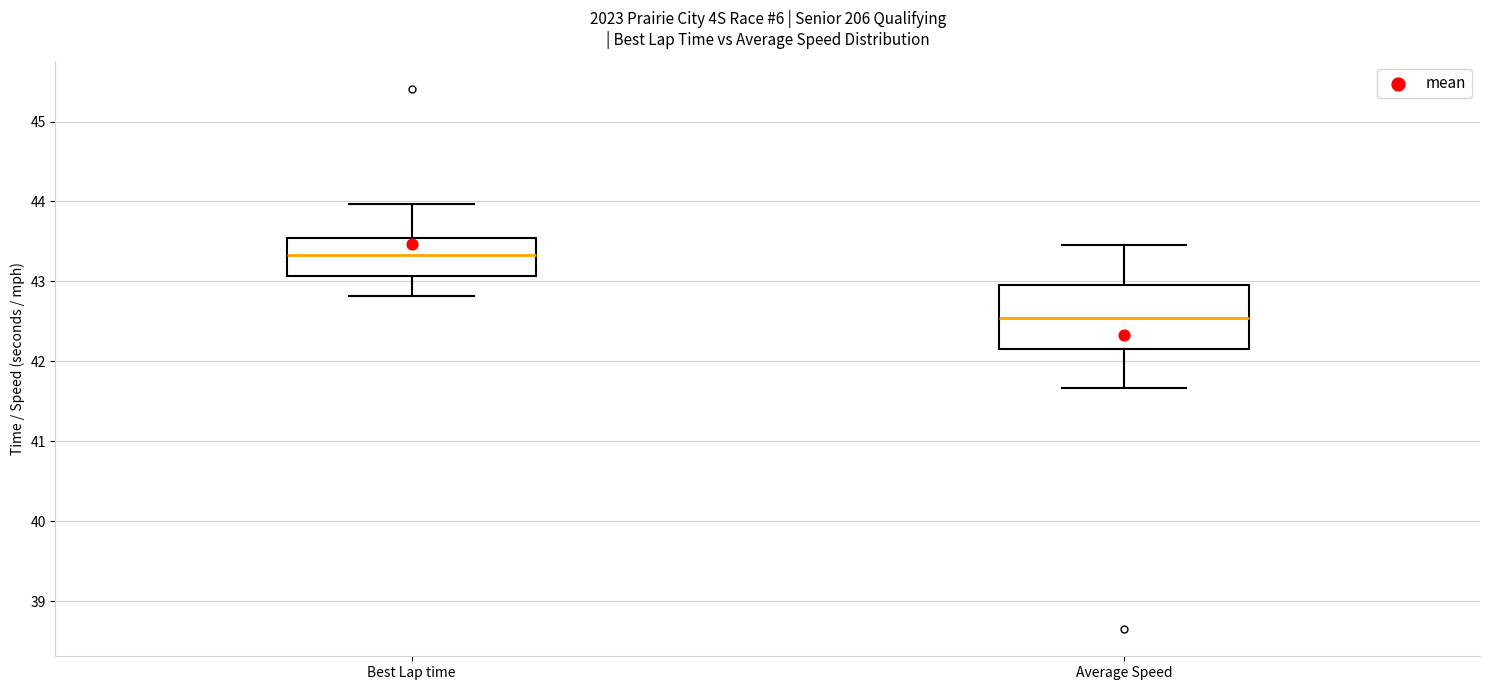

Comparing the boxes themselves (not the whiskers), which one is the tallest?

Average Speed